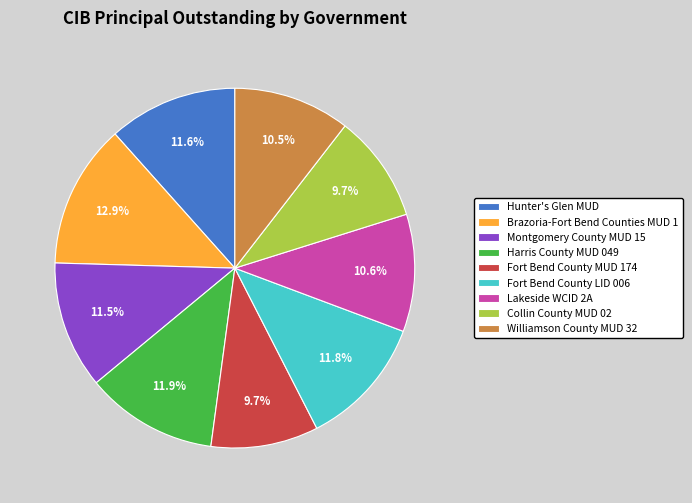

What is the ratio of the value at Collin County MUD 02 to the value at Harris County MUD 049?

0.8